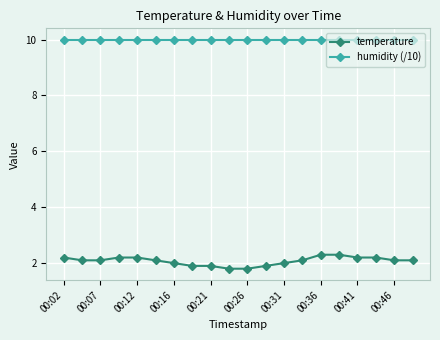

What is the value of the humidity (/10) point at the 17th from the left?

10.0